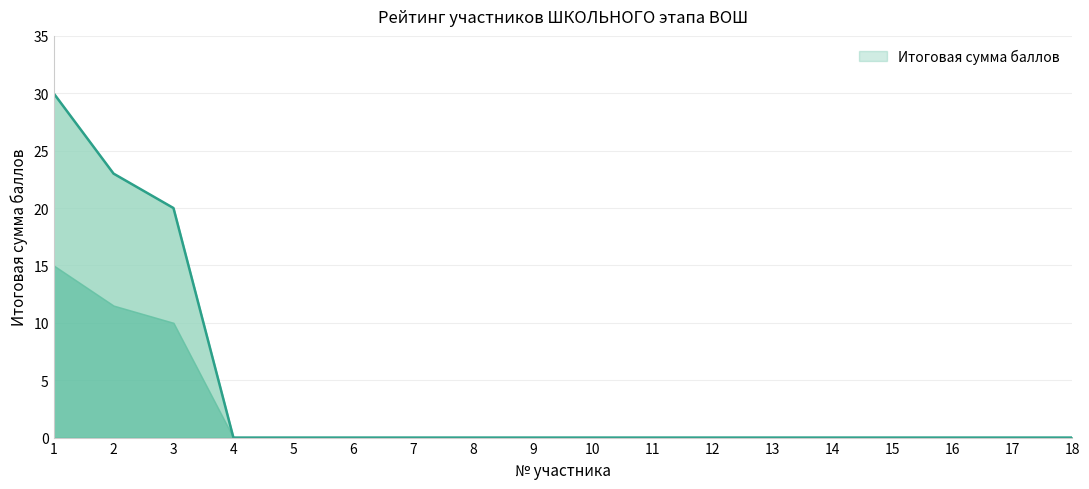

Rank the categories by value from lowest to highest.

4, 5, 6, 7, 8, 9, 10, 11, 12, 13, 14, 15, 16, 17, 18, 3, 2, 1